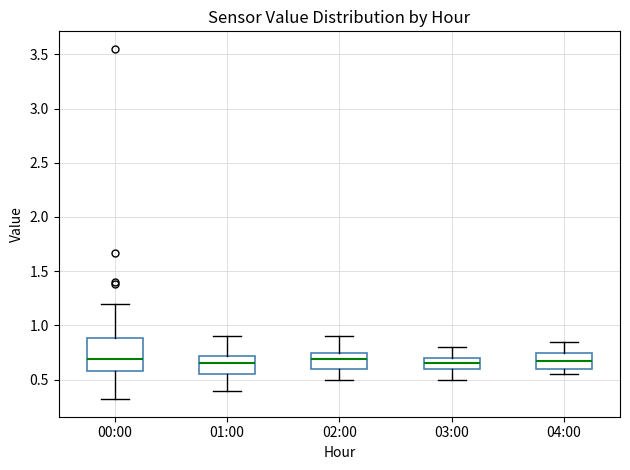

Comparing the boxes themselves (not the whiskers), which one is the tallest?

00:00